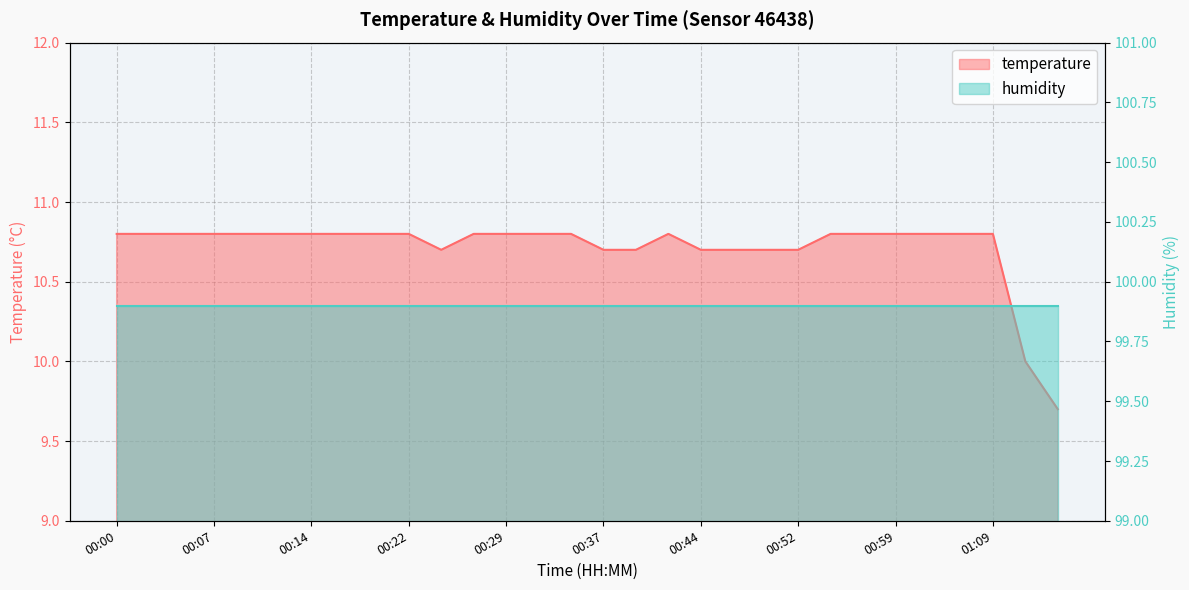

The value at 01:09 is 17.8. True or false?

False